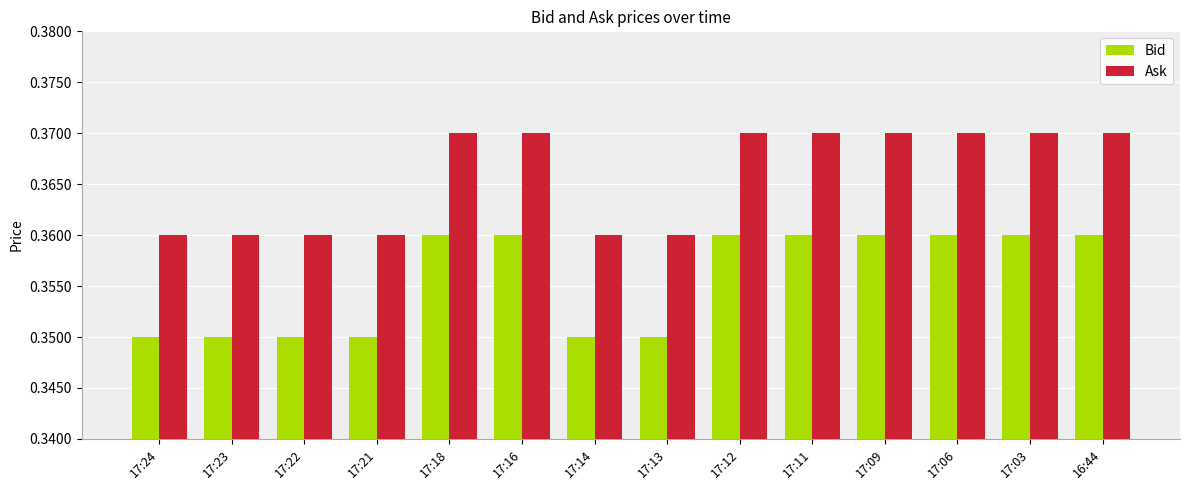

Count the Ask values in the range 0 to 1.

14